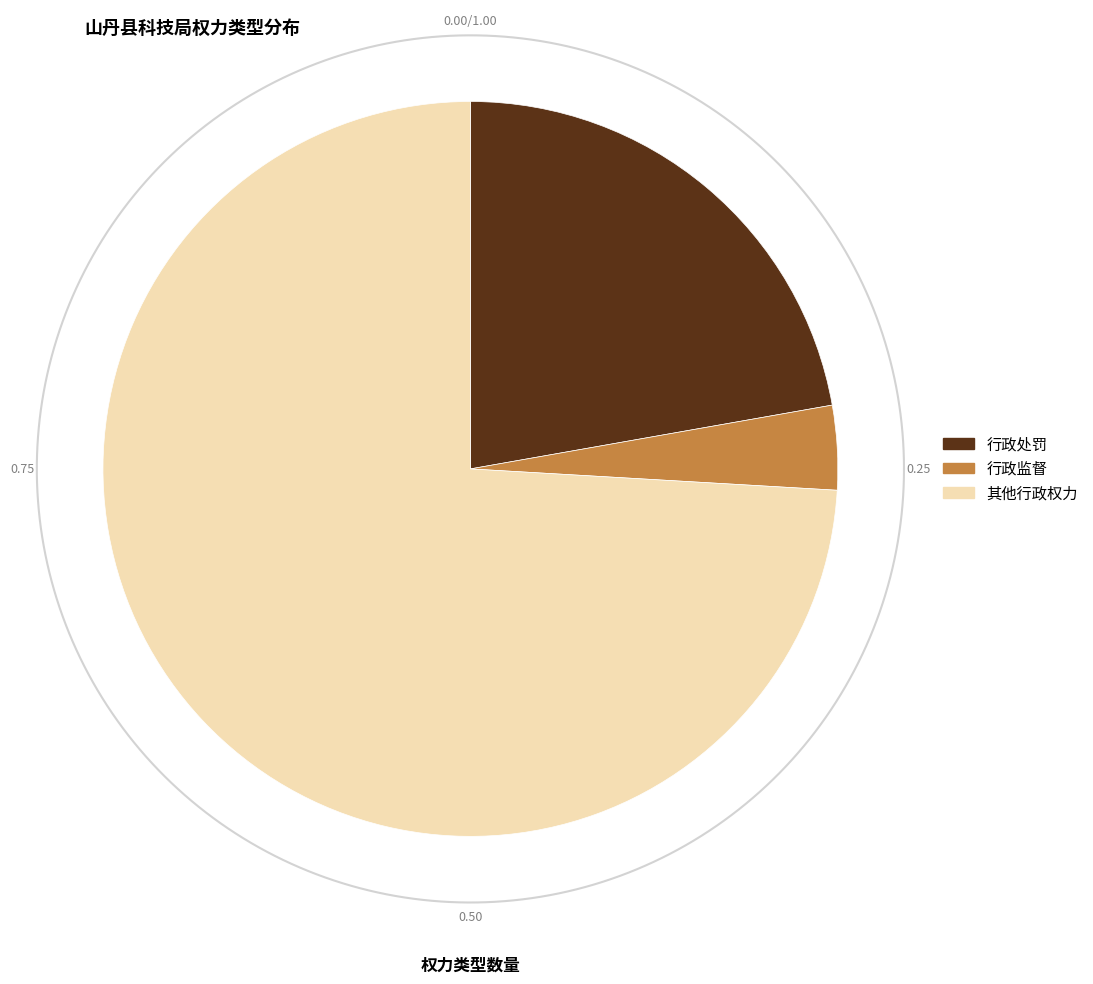

How many segments does this pie chart have?

3